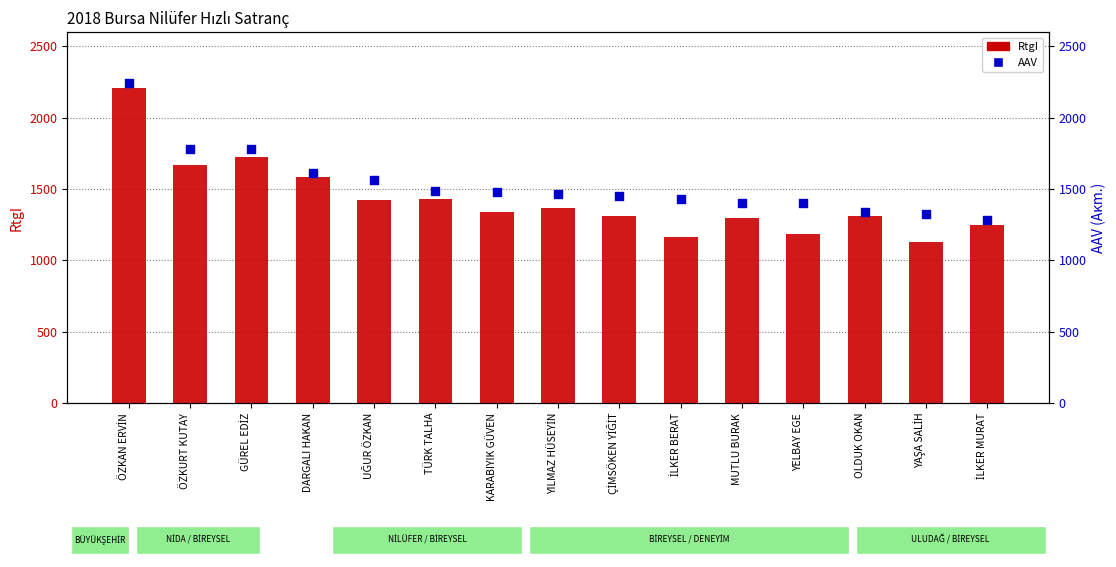

Is the value of AAV at YAŞA SALİH greater than the value of RtgI at ÇİMSÖKEN YİĞİT?

Yes